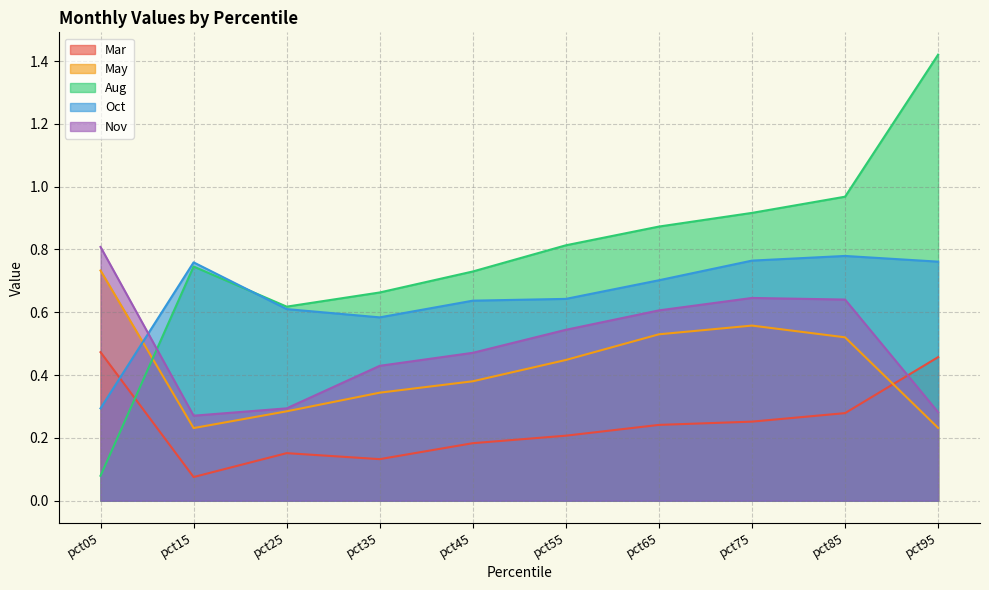

True or false: Aug and Mar intersect in this chart.

True